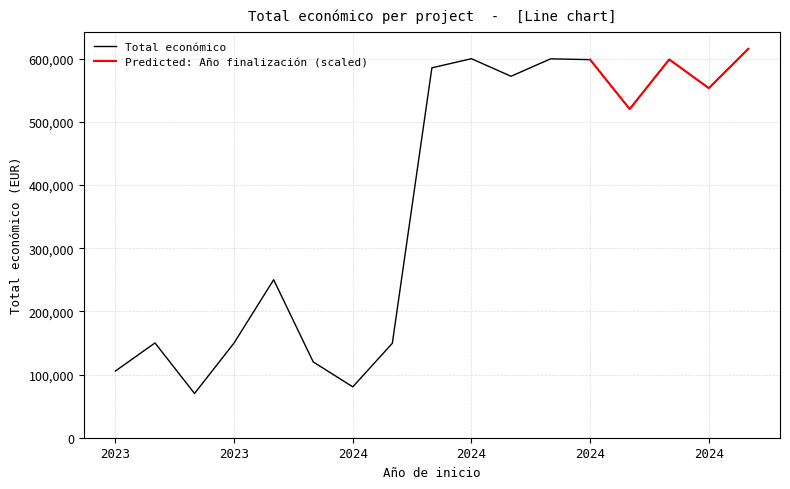

Count the number of data series in this chart.

2